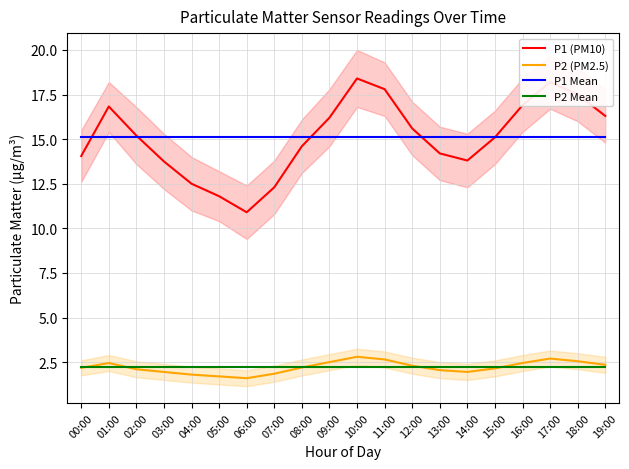

Which series has the largest total across all categories?

P1 (PM10)